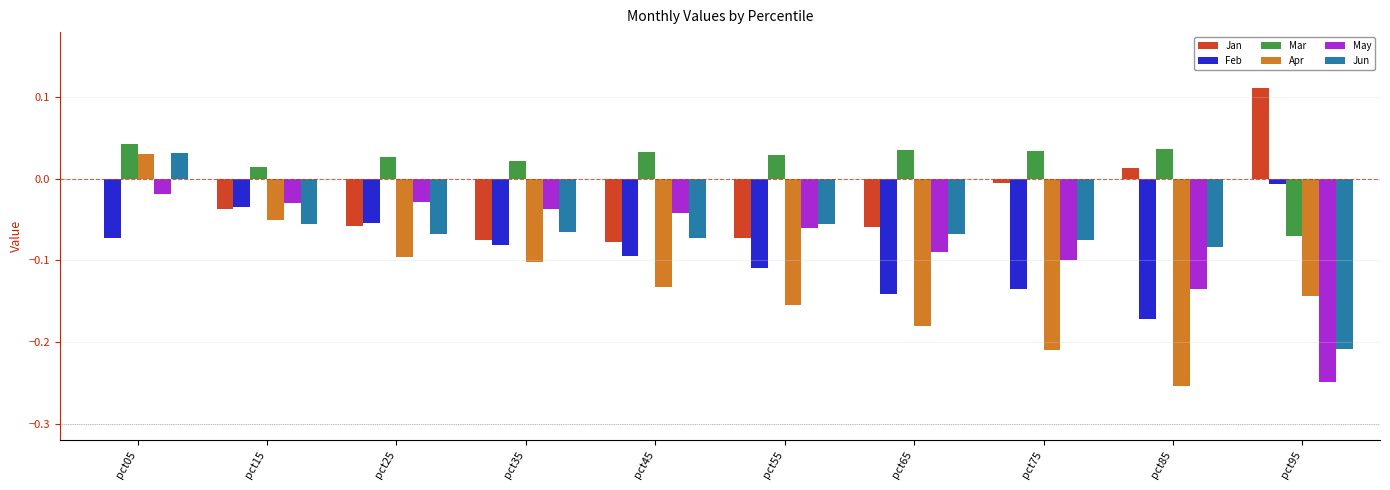

Which label corresponds to the largest value in the chart?

pct95